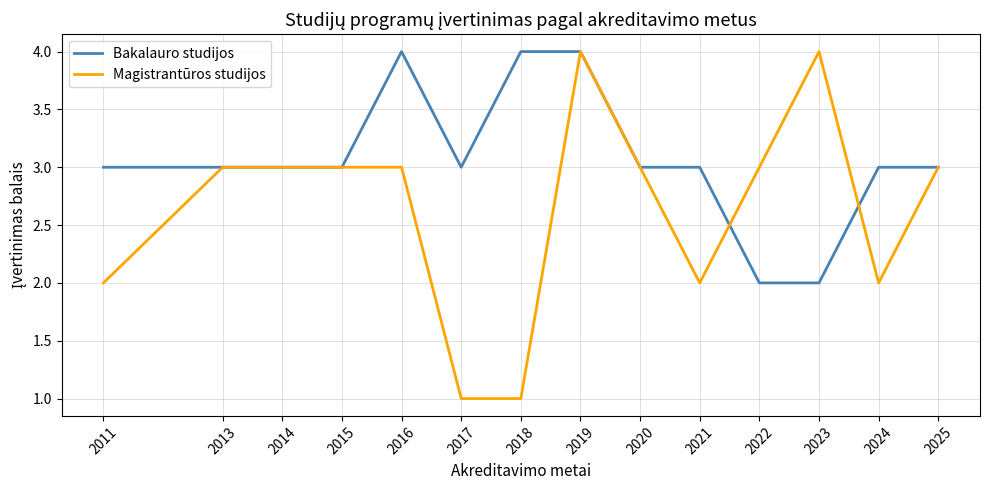

What is the difference between the second highest and minimum values in the Magistrantūros studijos series?

3